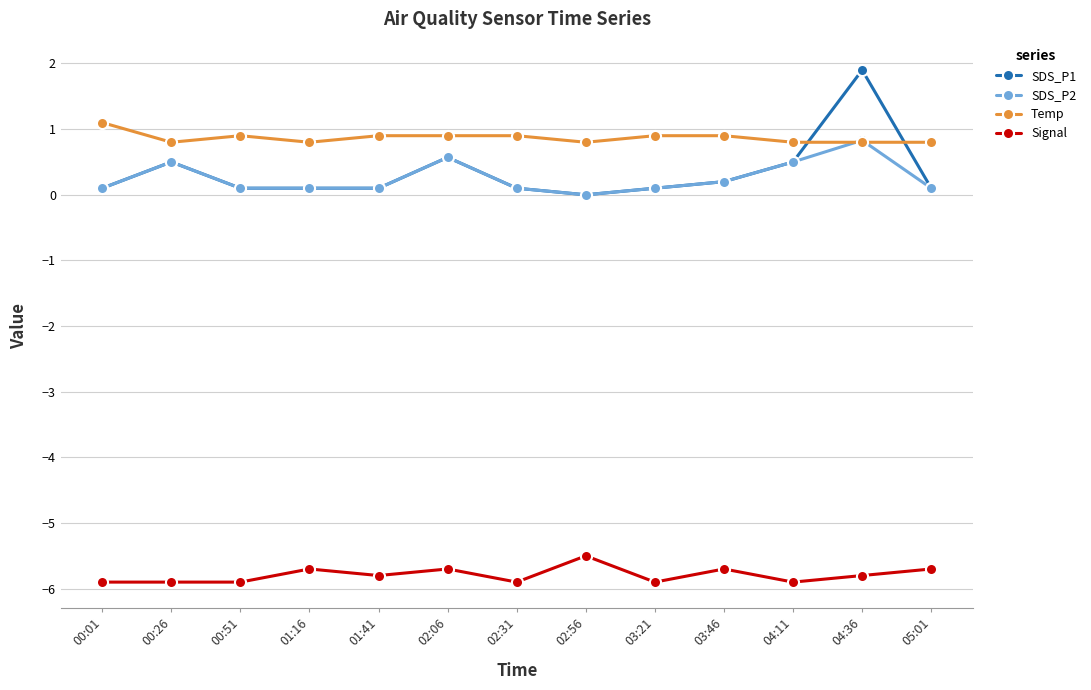

Which series has the largest total across all categories?

Temp